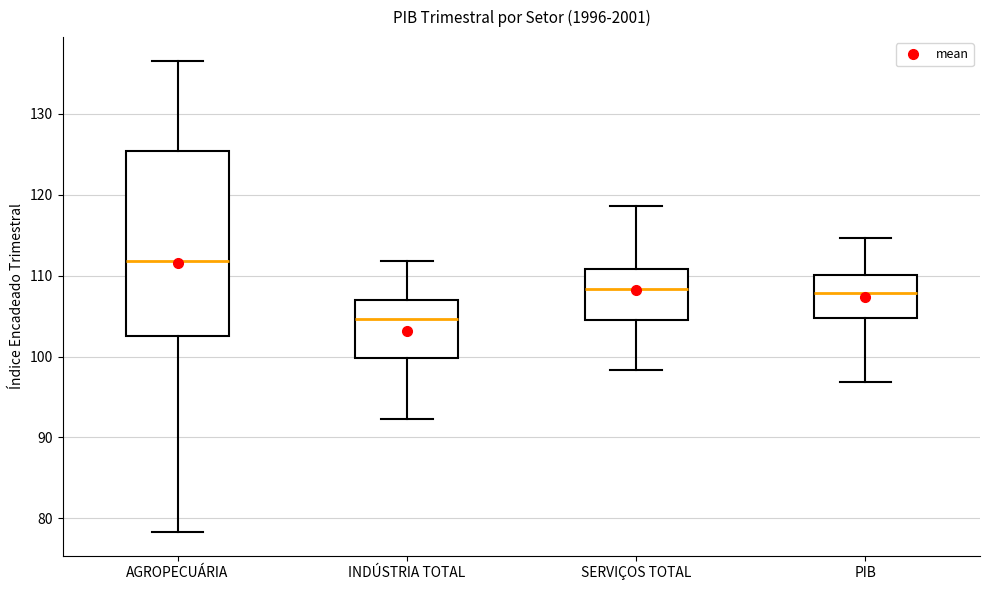

Where does the lower whisker of the box for PIB end on the y-axis? The values are not printed on the chart, so give them approximately, as read against the axis.

97